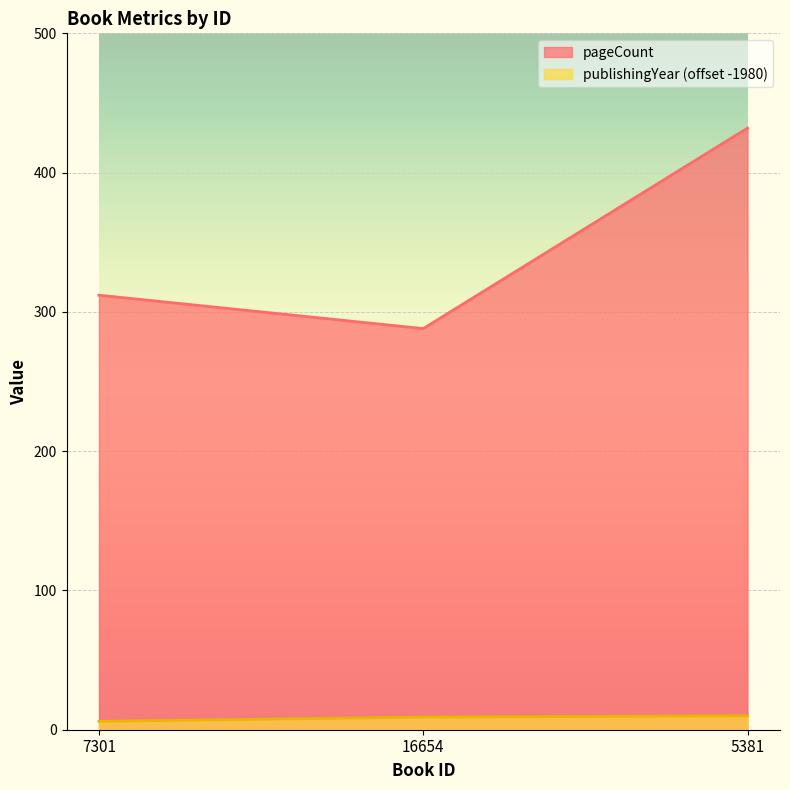

List the labels in order of pageCount value, largest first.

5381, 7301, 16654